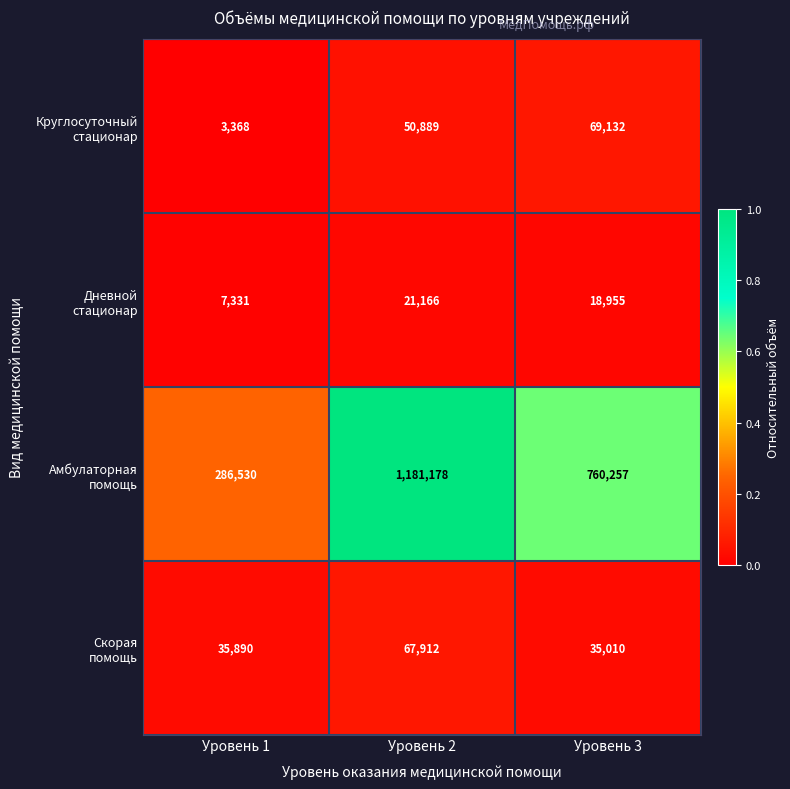

What is the total value across all series at Уровень 3?

883354